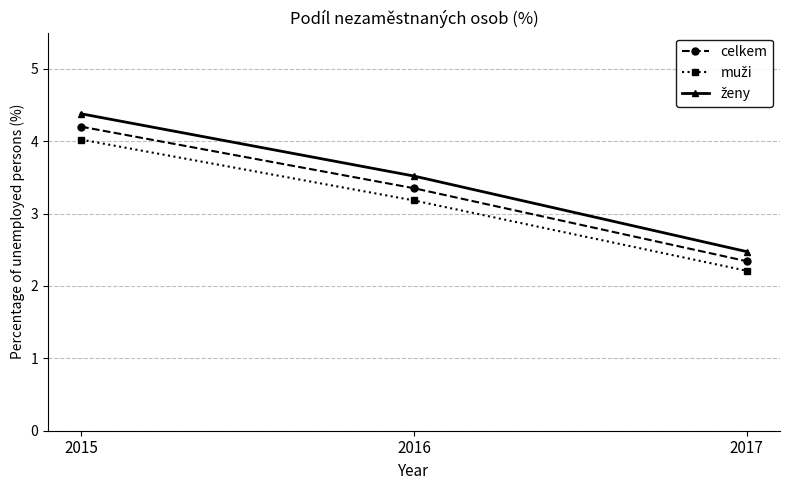

Is this an area chart (filled region under the line)?

No